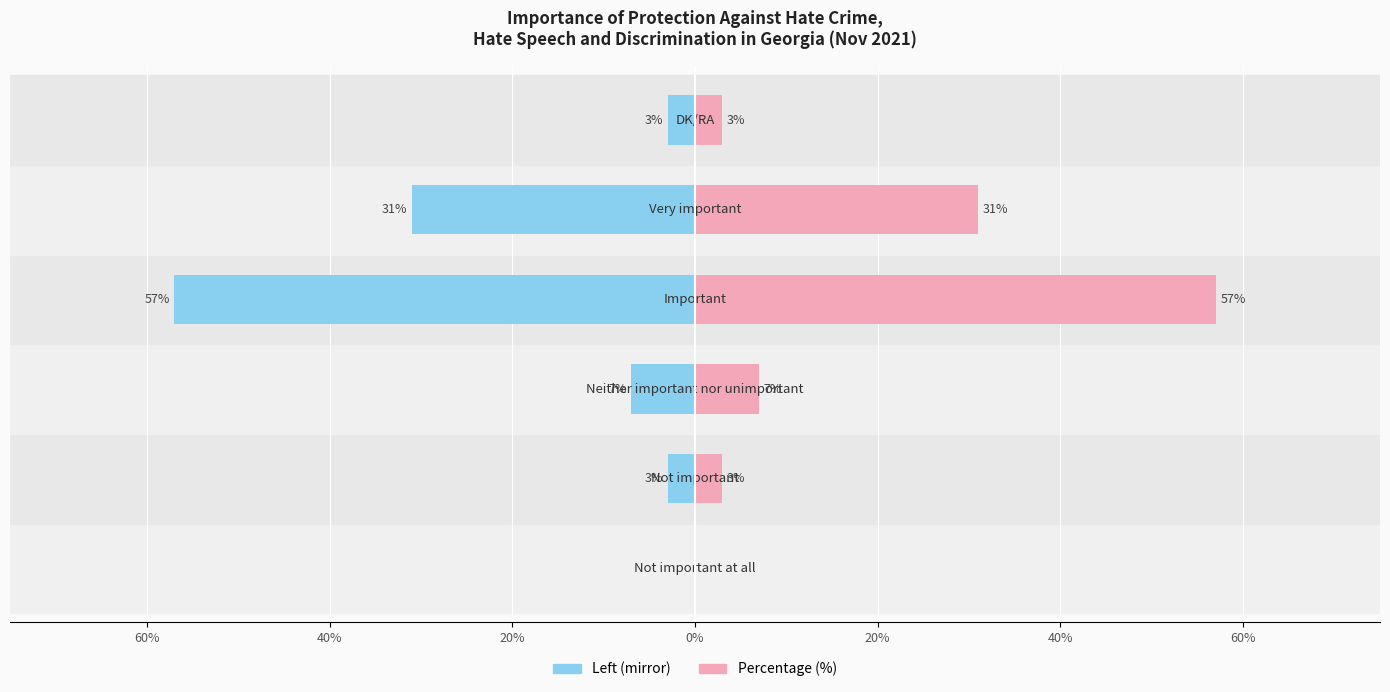

Which series has the widest spread of values?

Left side